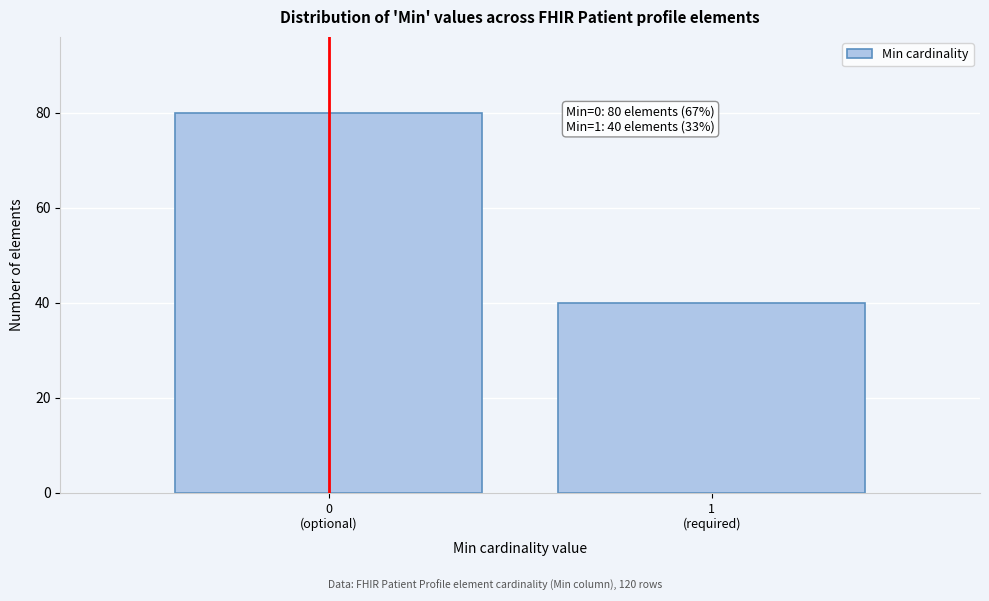

Reading left to right, transcribe all the data shown in this chart.

80	40